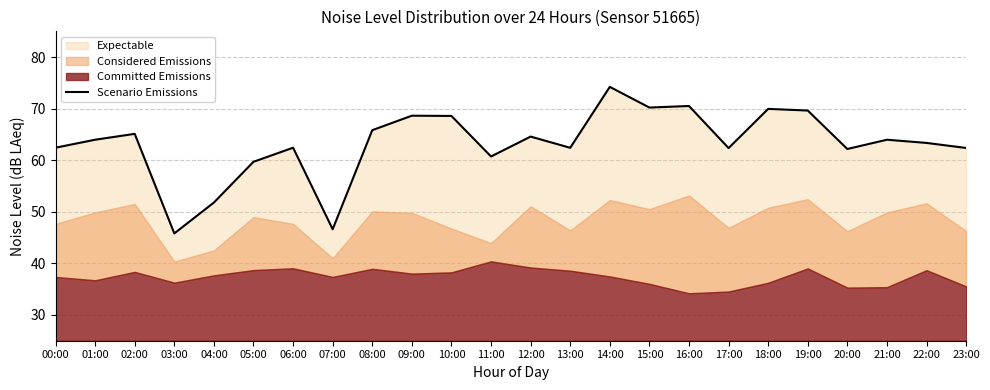

What position from the left is 11:00?

12